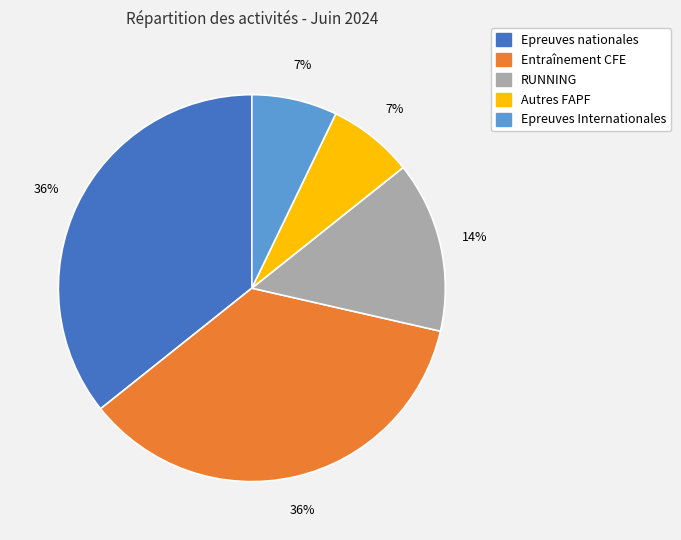

Approximately how many times larger is the value at Epreuves Internationales compared to RUNNING?

0.5